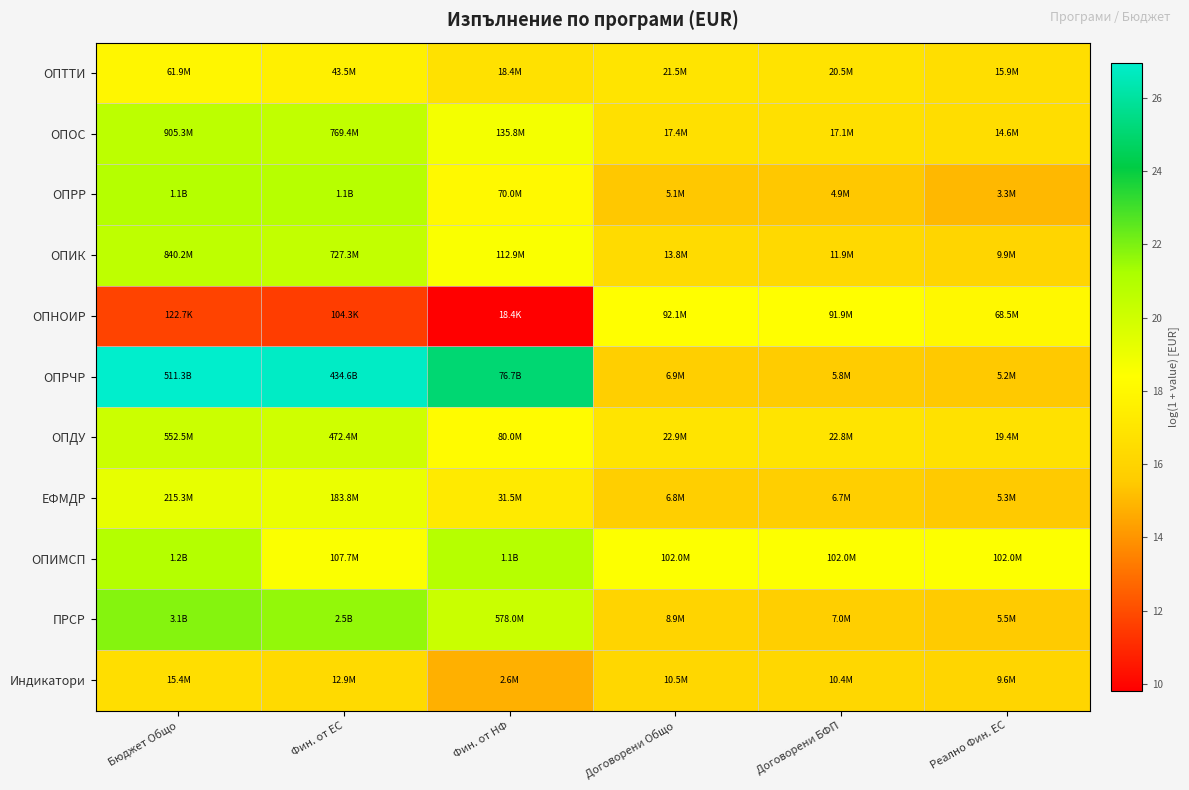

What is the total value across all series at Бюджет Общо?

217.2